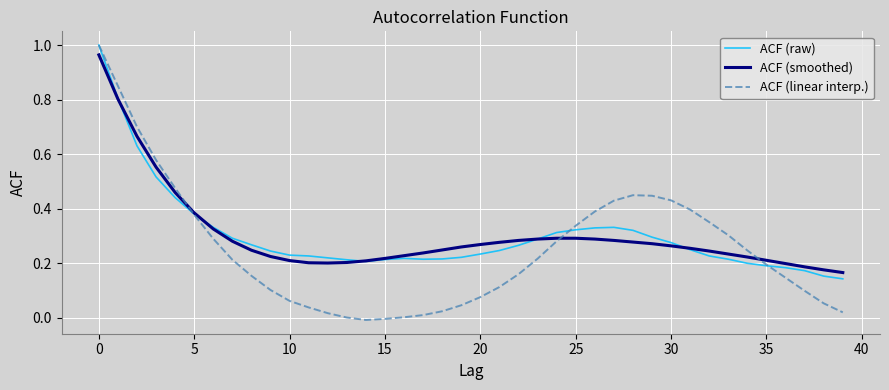

Which series has the largest range (max minus min)?

ACF (linear interp.)